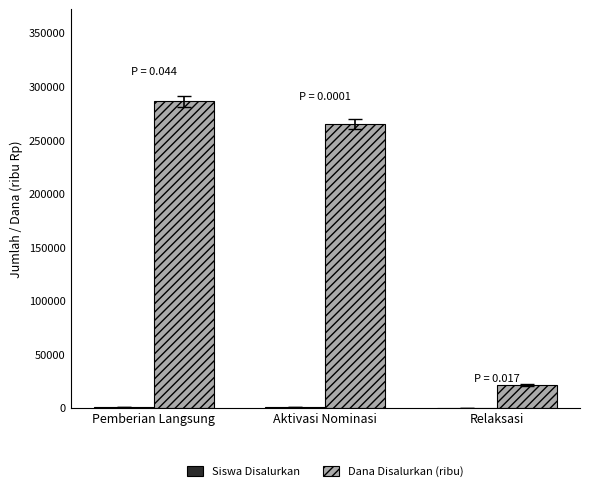

Is it true that Dana Disalurkan (ribu) equals 285975 at Pemberian Langsung?

True